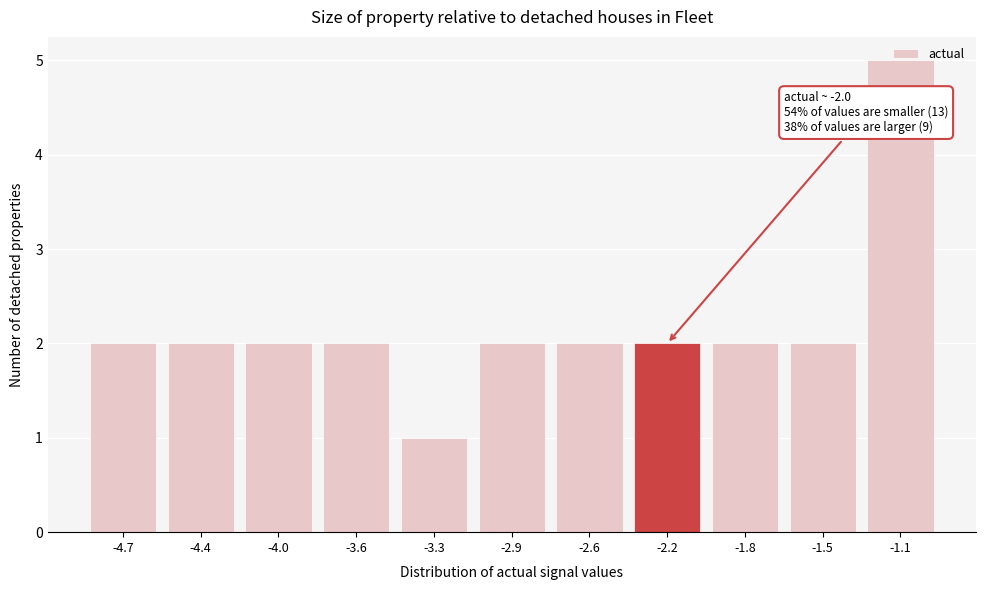

Between -3.3 and -2.2, which is larger?

-2.2